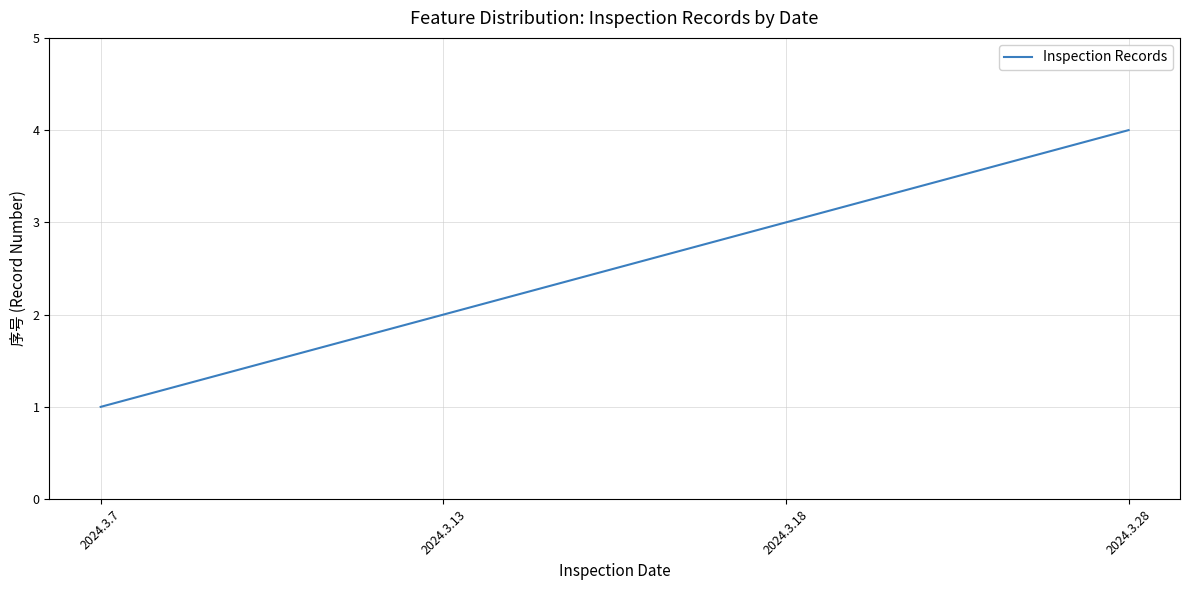

Where is the data nearest to the value 2?

2024.3.13